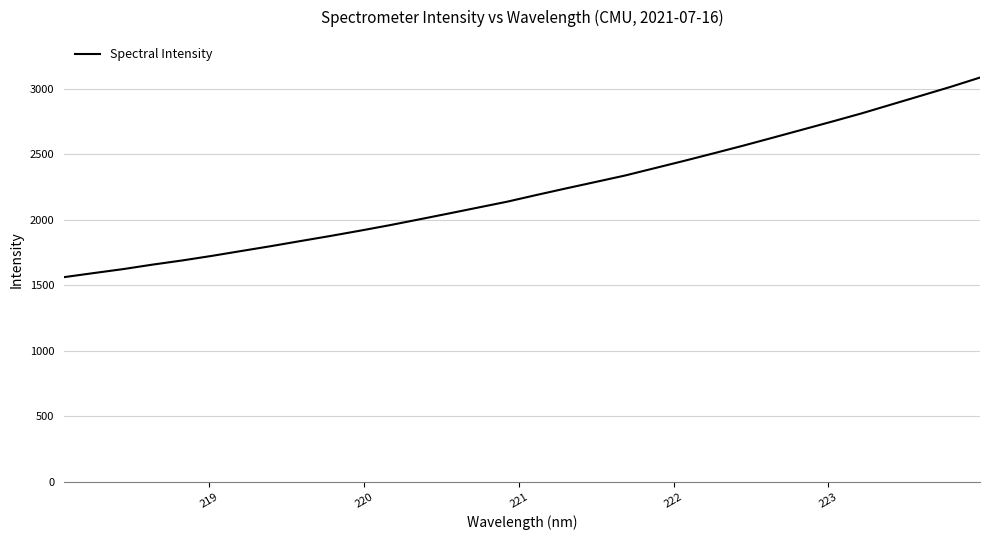

What is the smallest value displayed?

1563.1